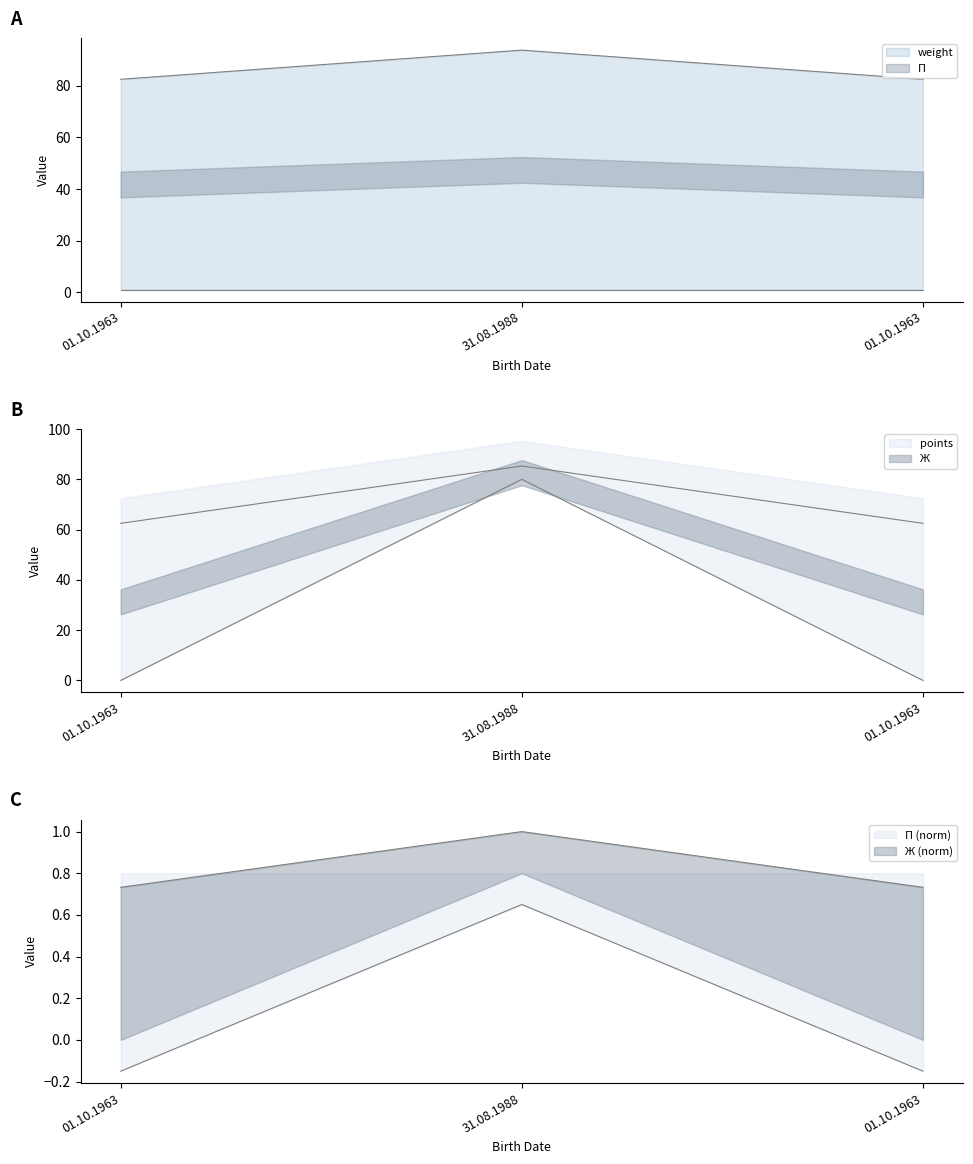

How many positive values does the points series have?

1